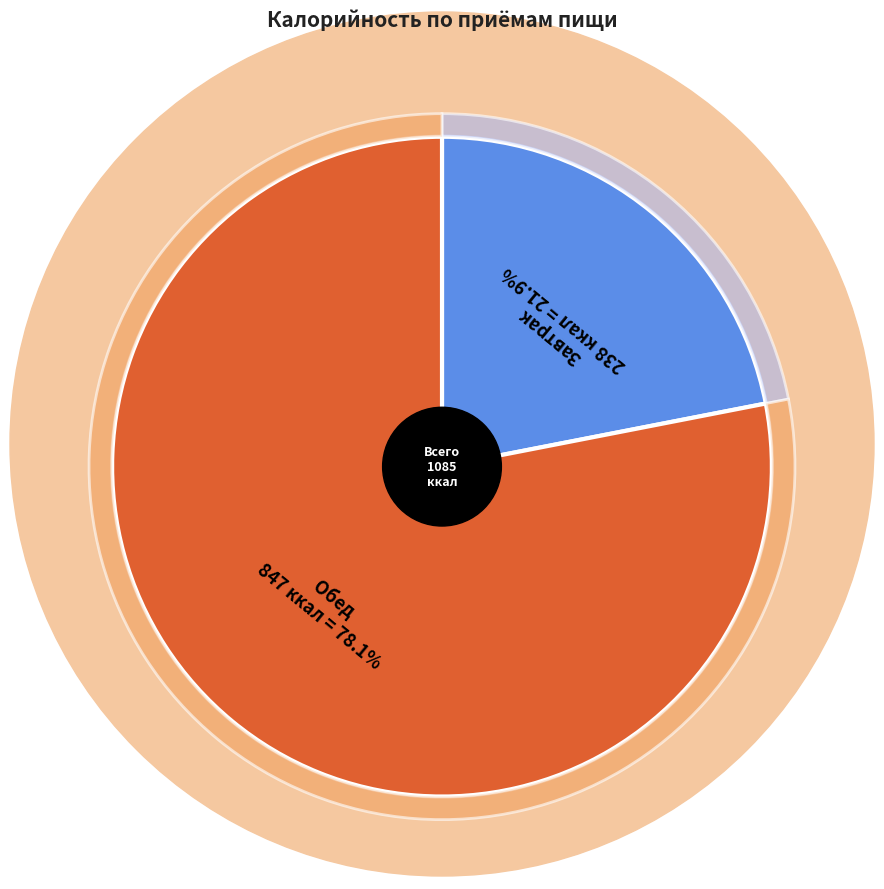

Which has a higher value, Обед or Завтрак?

Обед